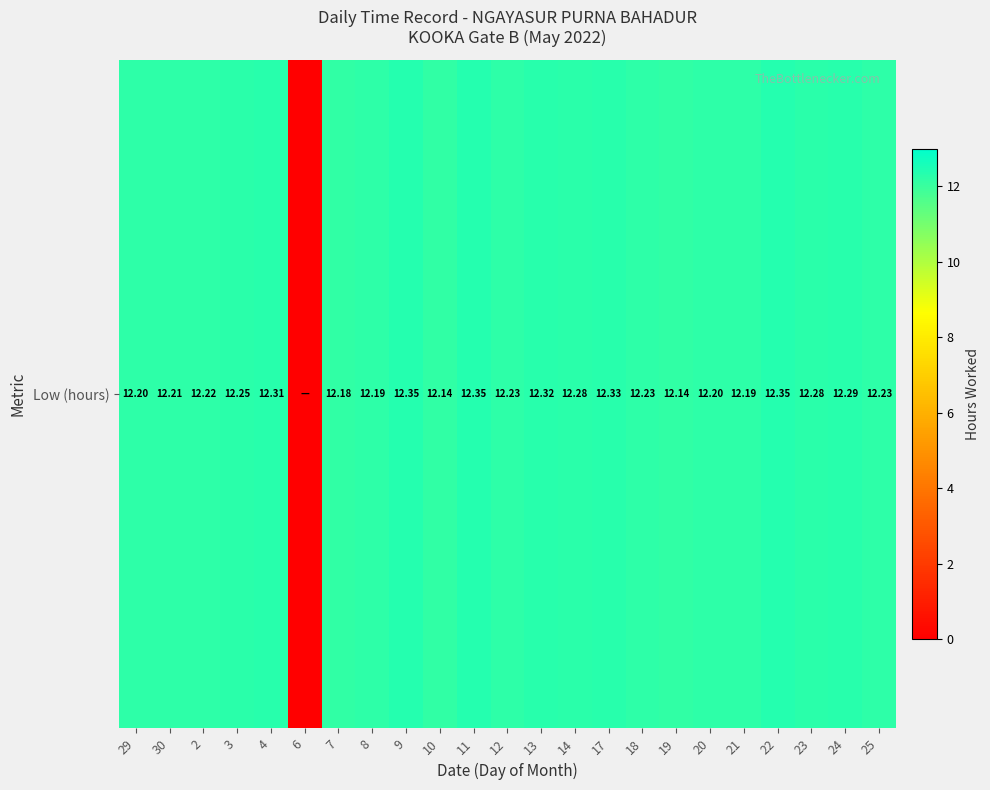

The value at 23 is 12.3. True or false?

True